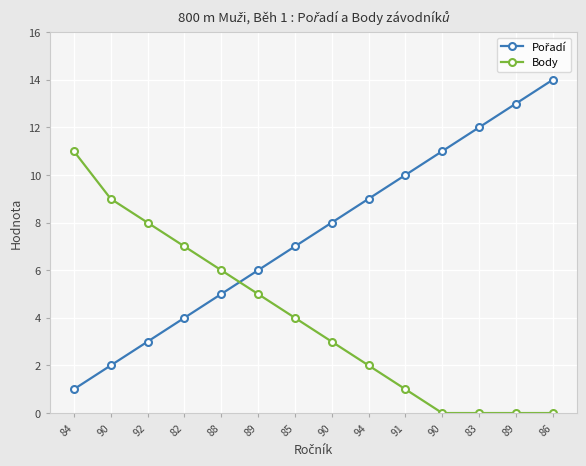

What is the difference between the maximum and minimum values in the Body series?

11